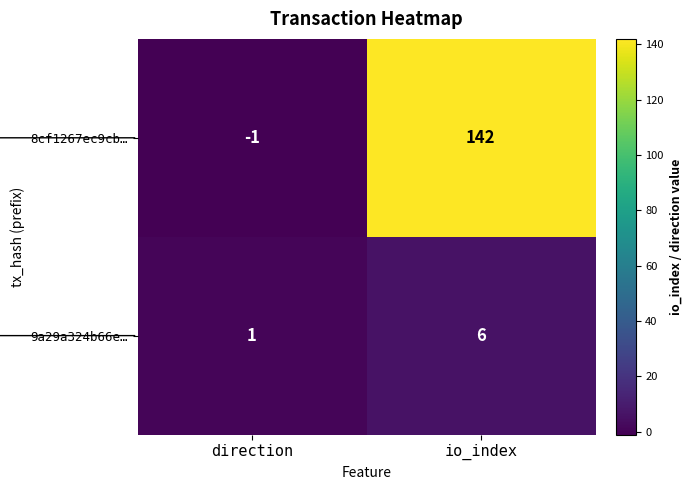

The value of 8cf1267ec9cb… at io_index is 240. True or false?

False